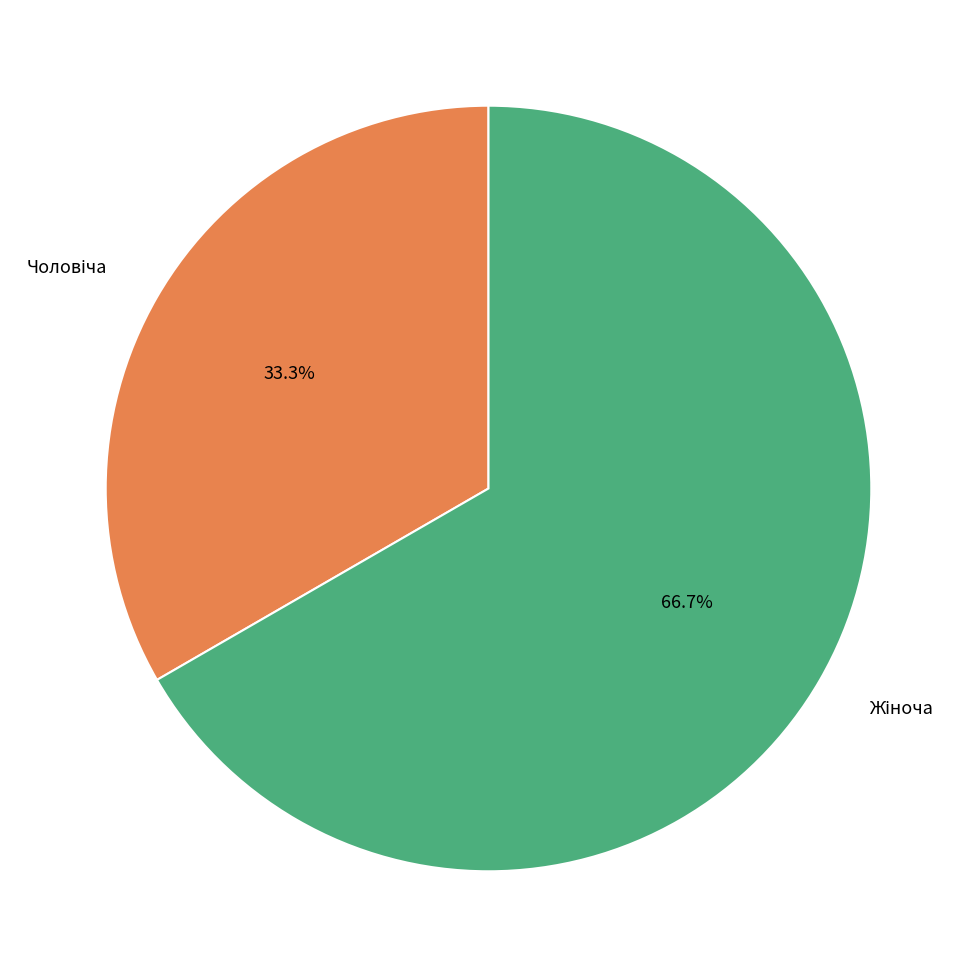

Is there a majority slice in this chart?

Yes